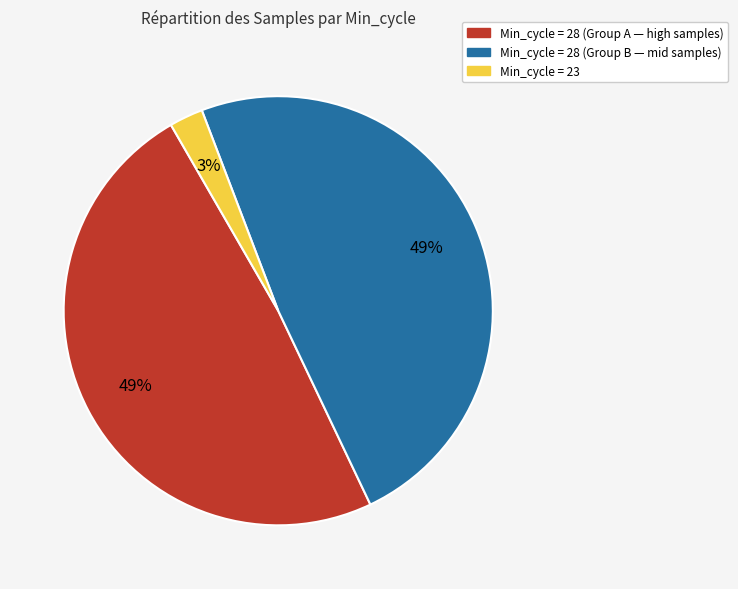

To the nearest percent, what is the average slice percentage?

33%